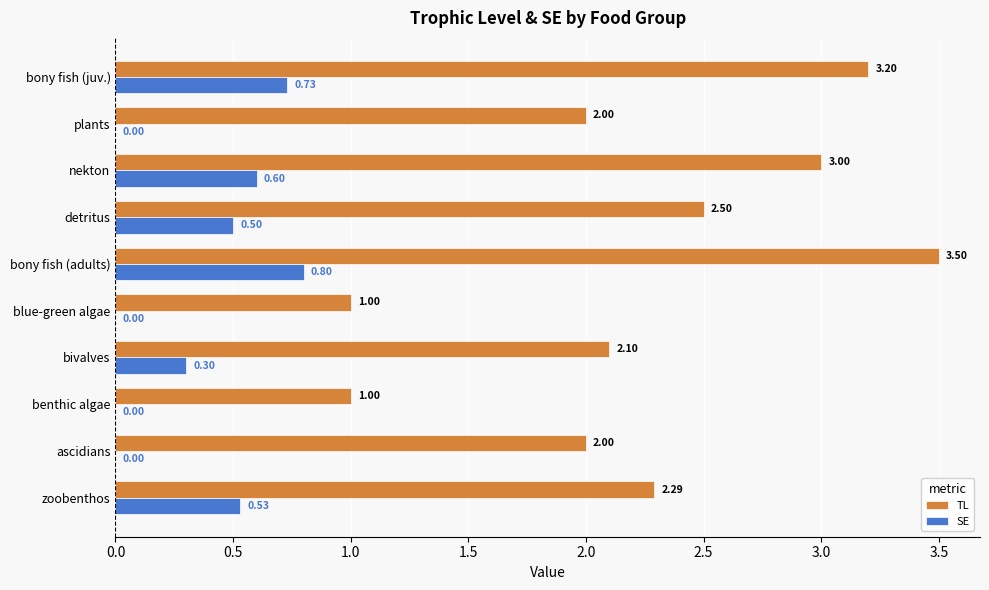

What is the sum of all SE values?

3.5